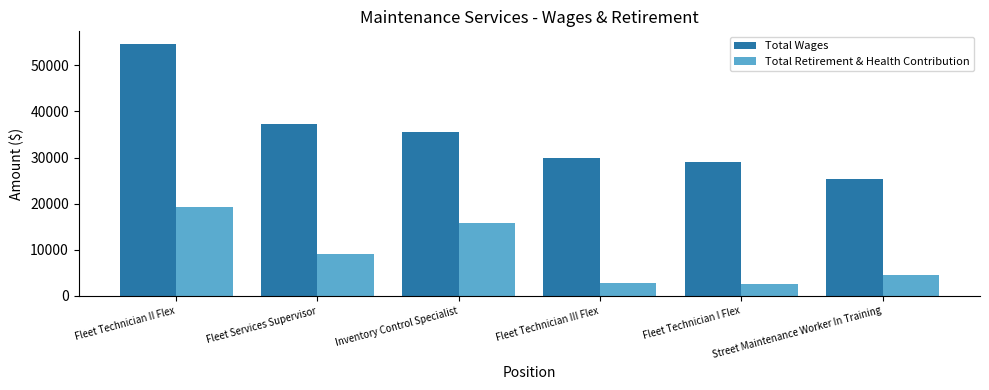

What is the spread (max minus min) of values at Fleet Technician II Flex?

35275